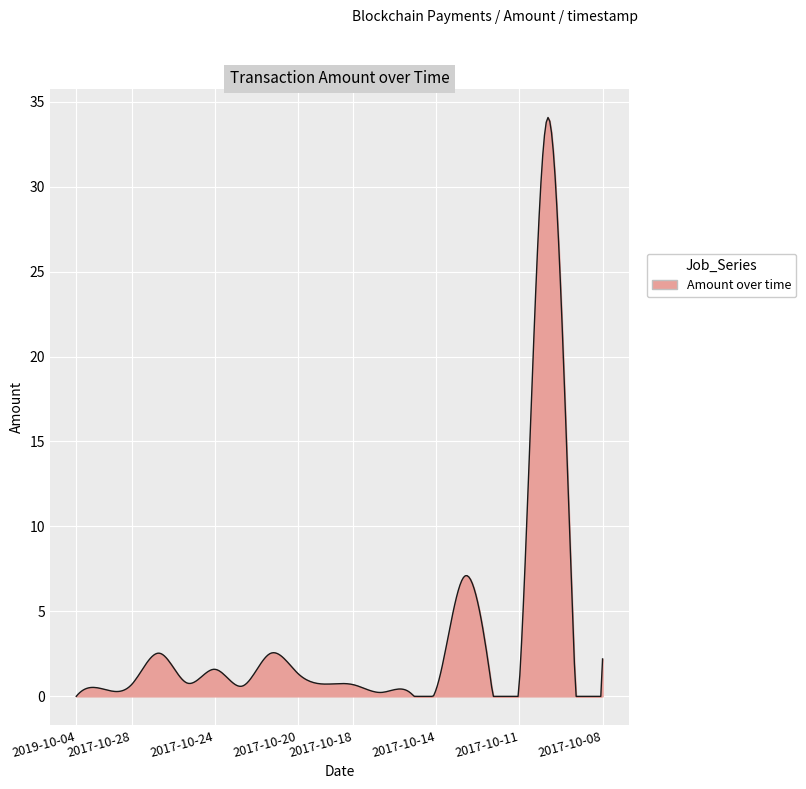

What is the difference between the maximum and minimum values?

34.1